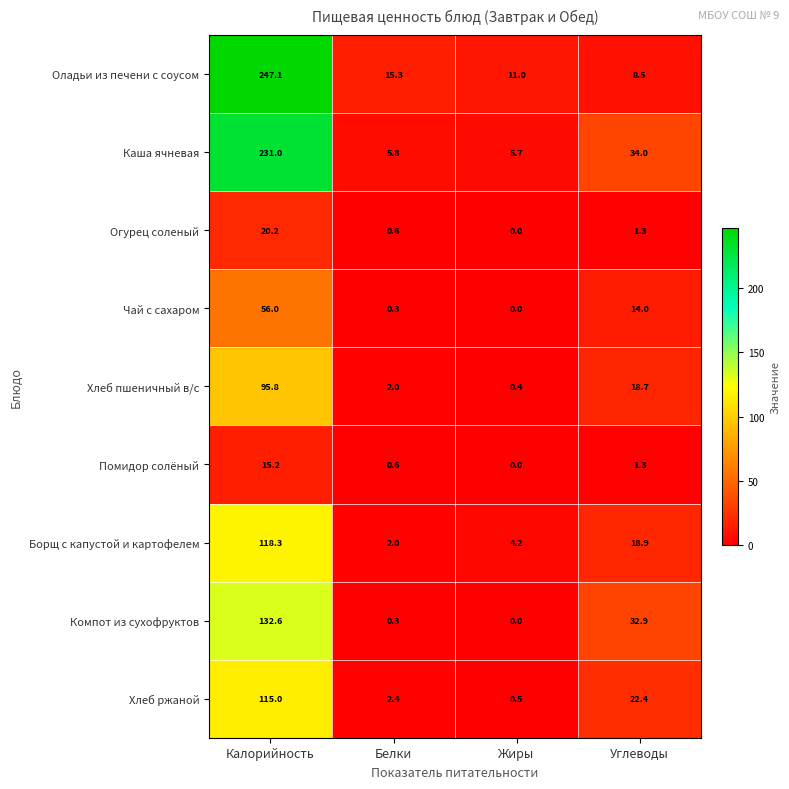

At which label does Каша ячневая reach its minimum?

Жиры